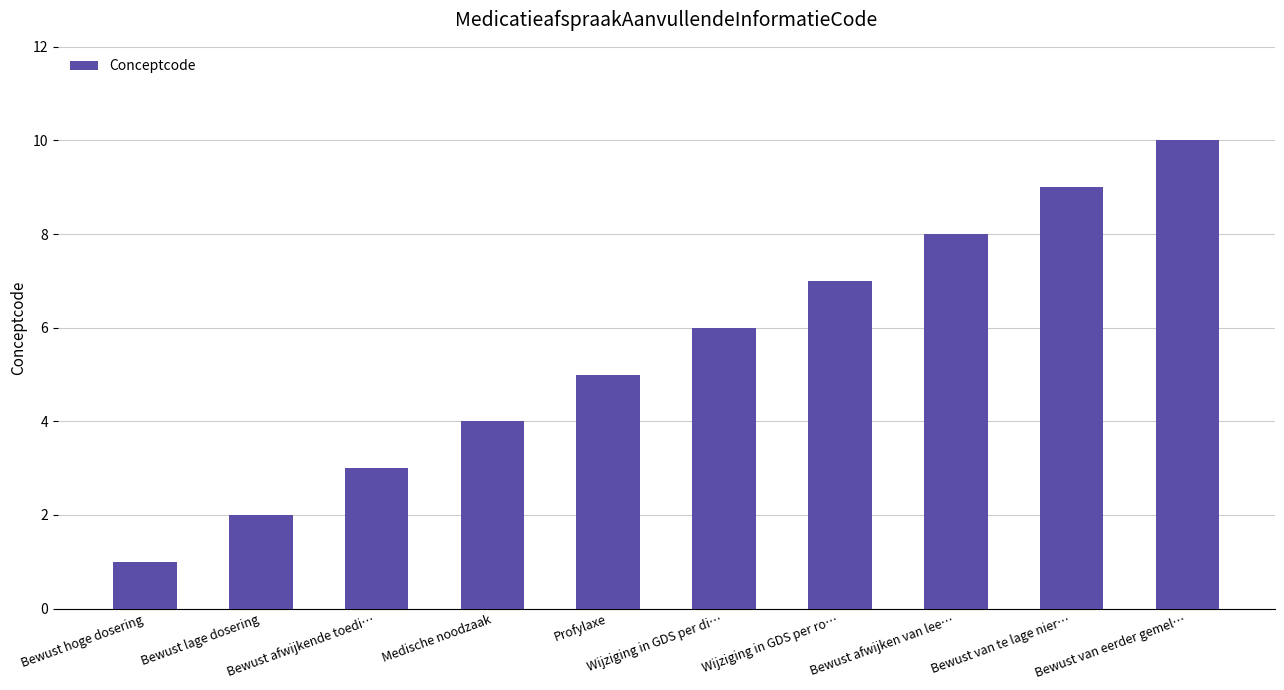

What is the sum of the values at Wijziging in GDS per di… and Bewust afwijkende toedi…?

9